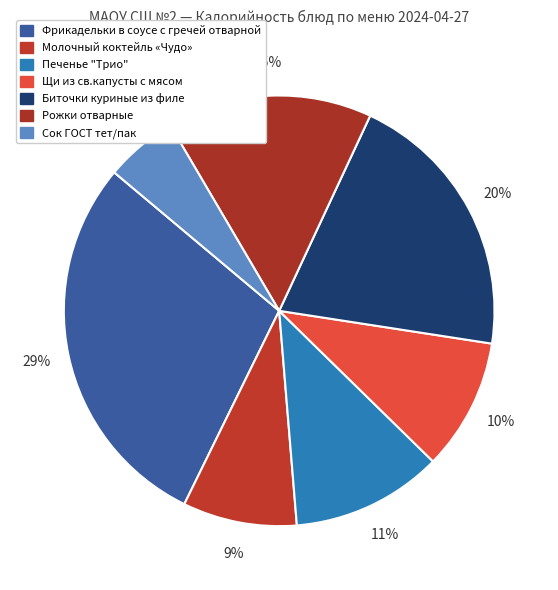

To the nearest percent, what percentage of the pie is Сок ГОСТ тет/пак?

5%